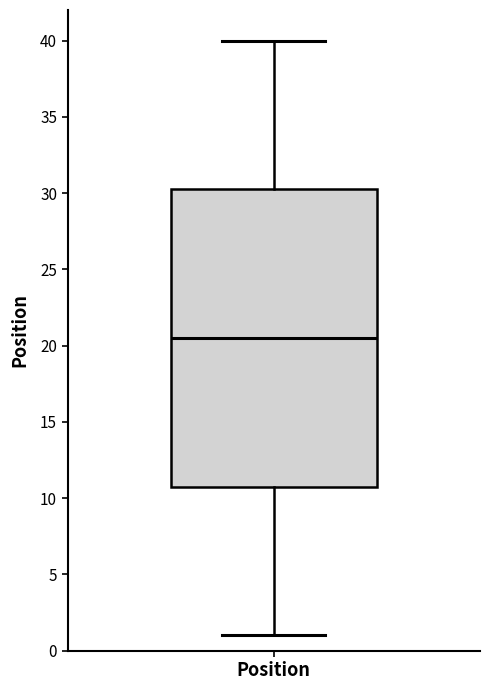

Transcribe this box plot: give where the median line is, the range the box spans, and where the two whiskers end, as read against the y-axis. The values are not printed on the chart, so give them approximately, as read against the axis.

median 20.5, box 11.0 to 30.5, whiskers 1.0 to 40.0